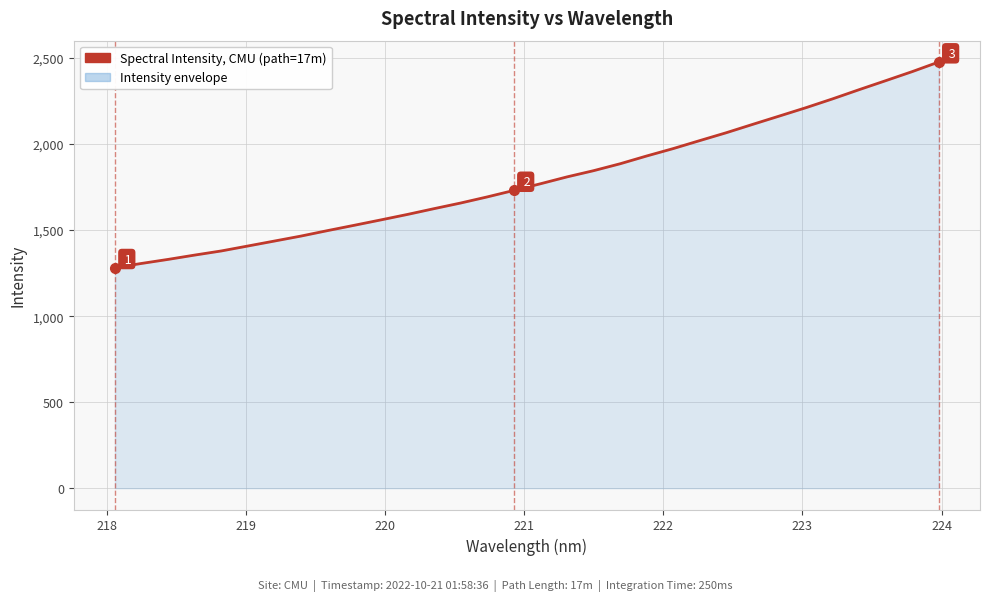

What is the maximum value shown in the chart?

2477.5